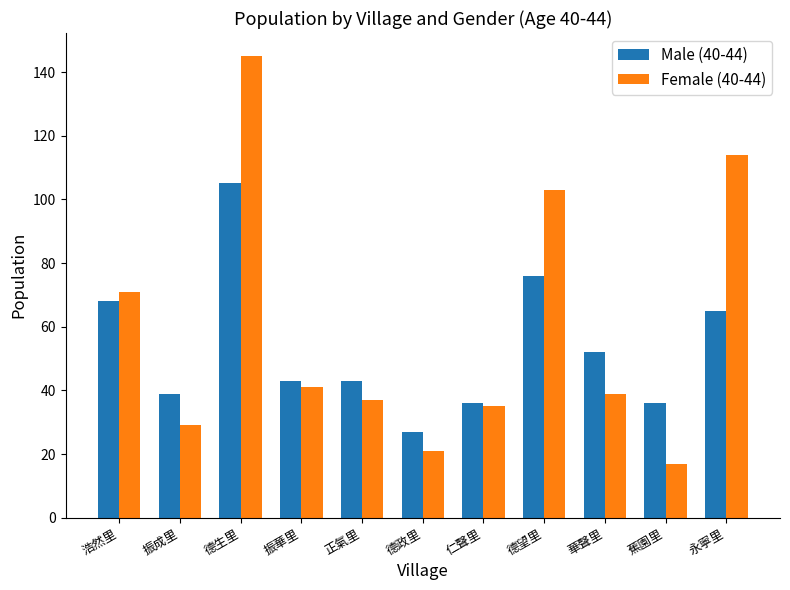

Is the value of Male (40-44) at 浩然里 greater than the value of Female (40-44) at 振成里?

Yes